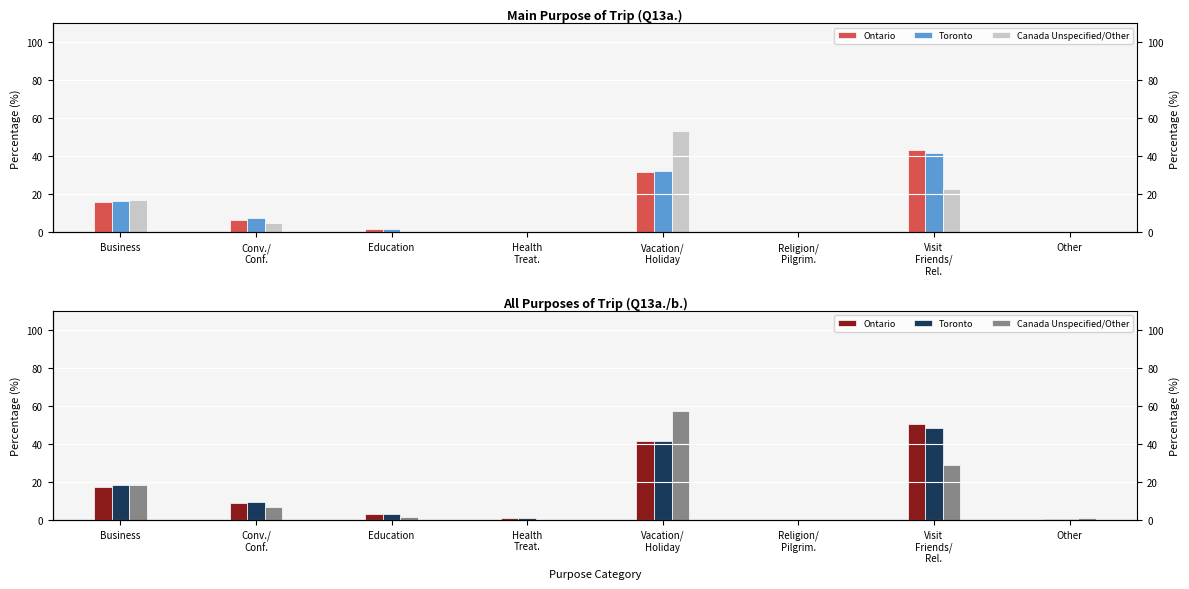

Between Education and Visit
Friends/
Rel., which series saw the biggest shift?

Ontario